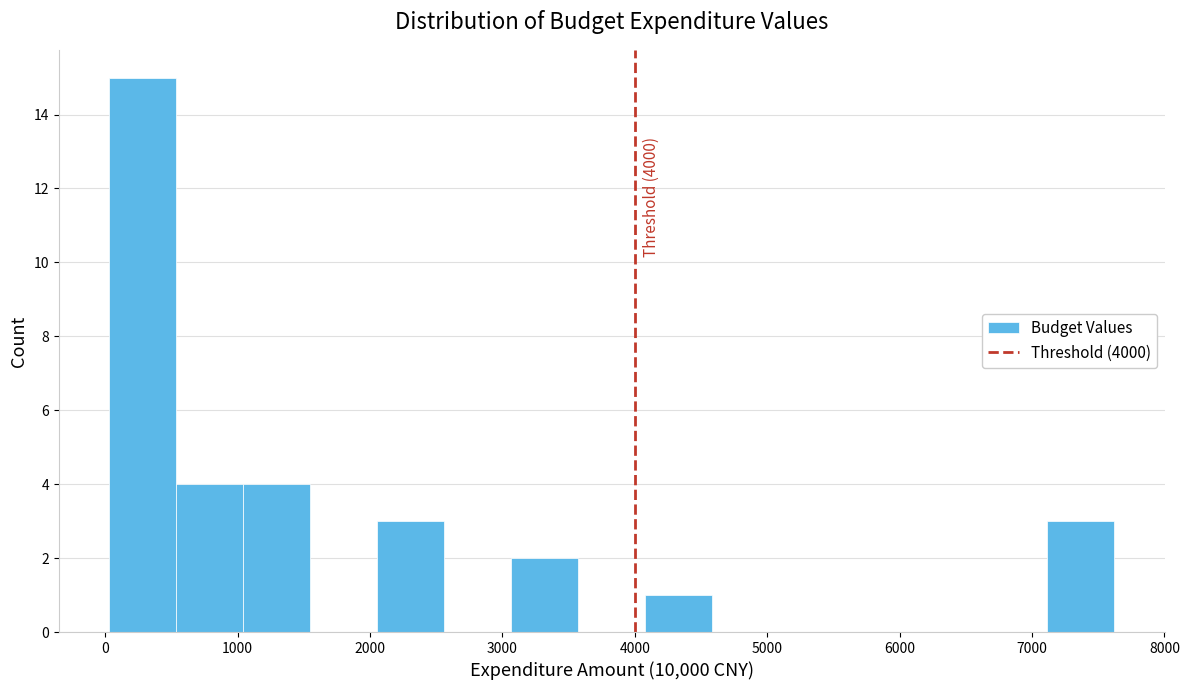

Over which range of the x-axis is the bar tallest?

0 to 500